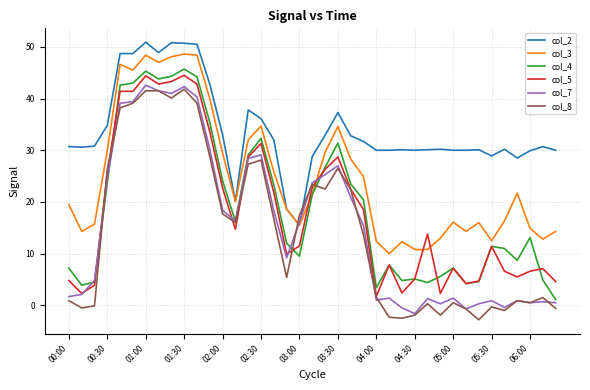

What are all the series names shown in the legend?

col_2, col_3, col_4, col_5, col_7, col_8